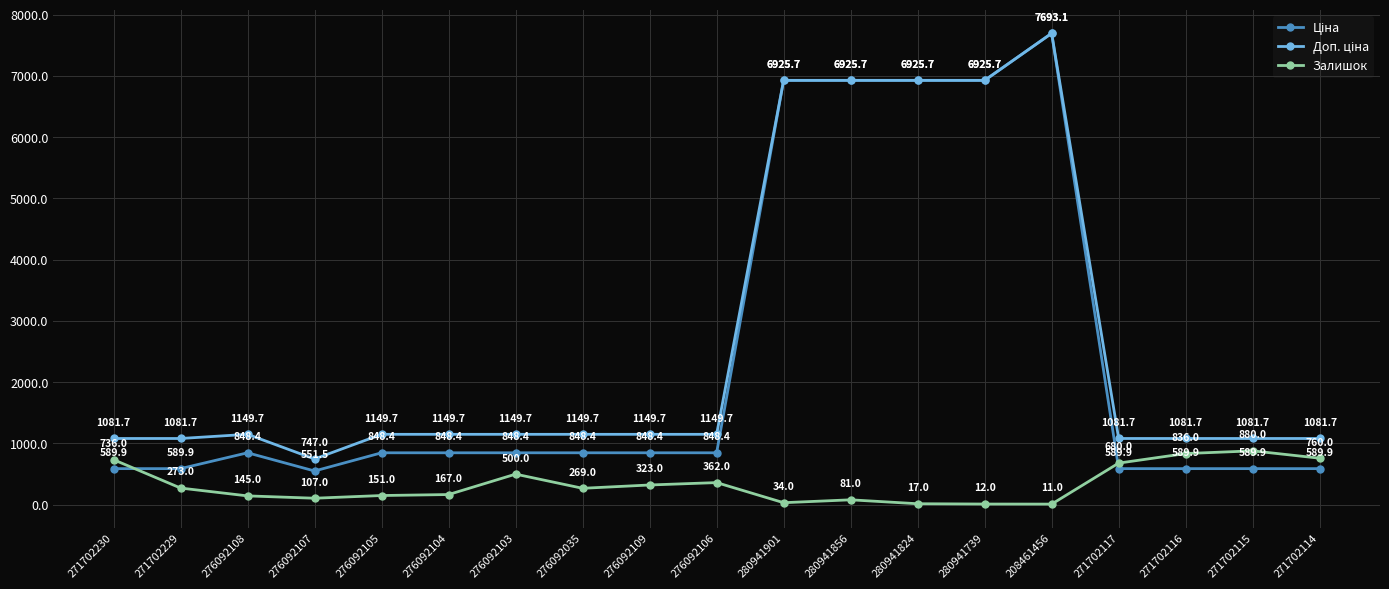

At how many categories does at least one series exceed 74?

19